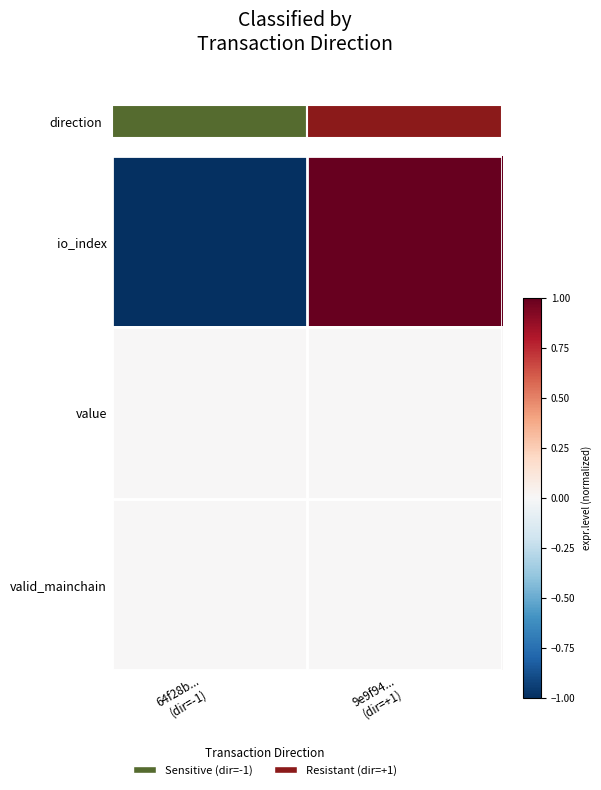

At which category is the sum across all series the highest?

9e9f94...
(dir=+1)